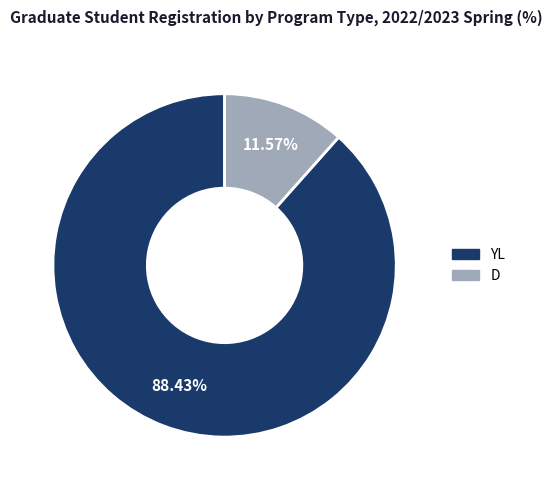

What percentage is the D slice, to the nearest percent?

12%